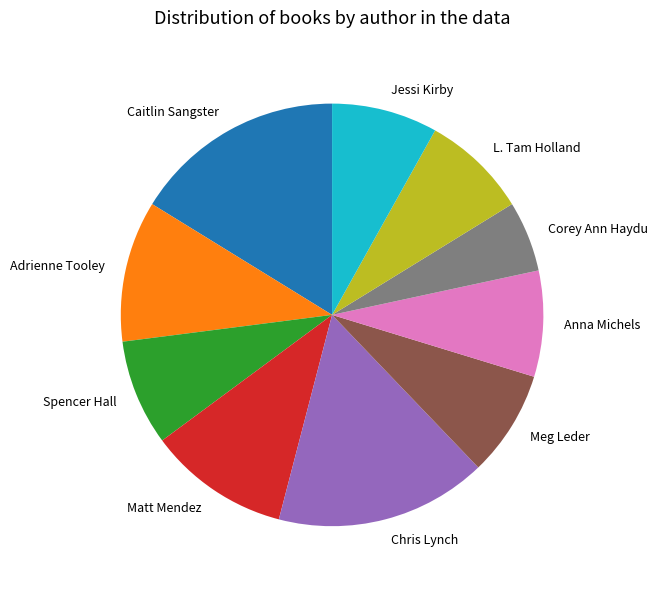

Is the sum of Anna Michels and Corey Ann Haydu greater than half?

No